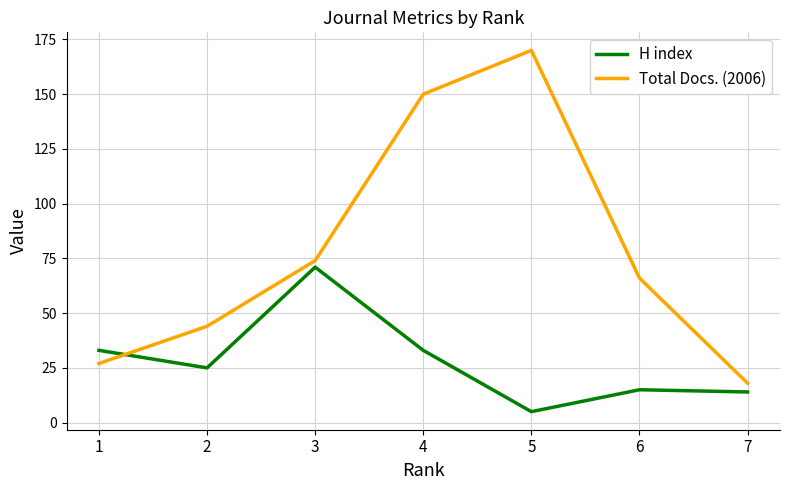

Which series has the largest range (max minus min)?

Total Docs. (2006)